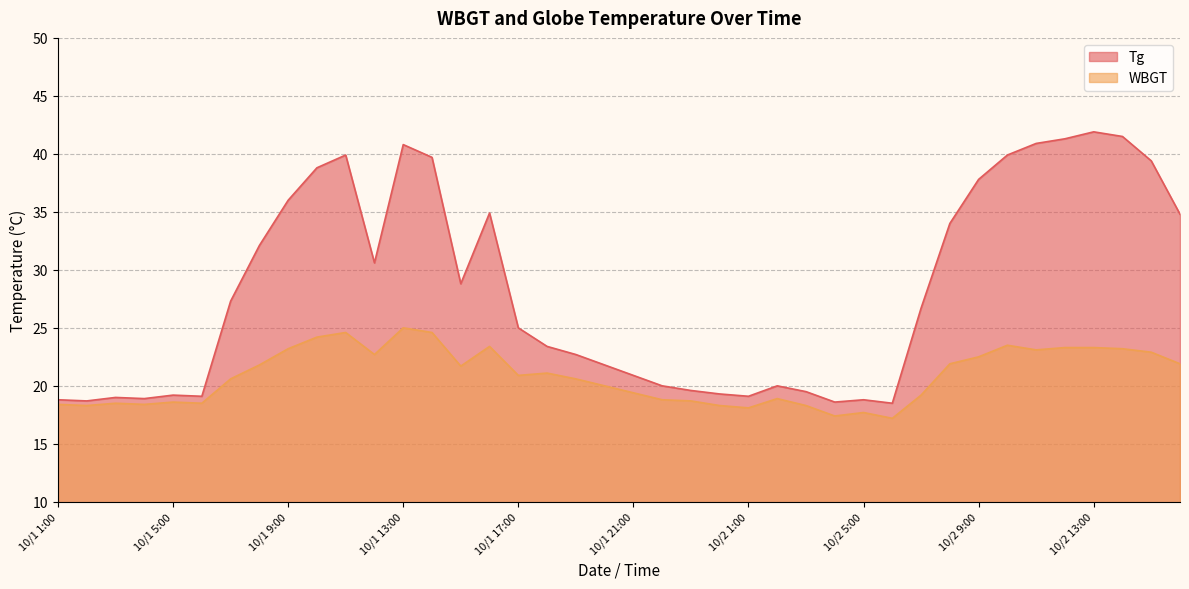

True or false: Tg has more than 0 points higher than both neighbors.

True